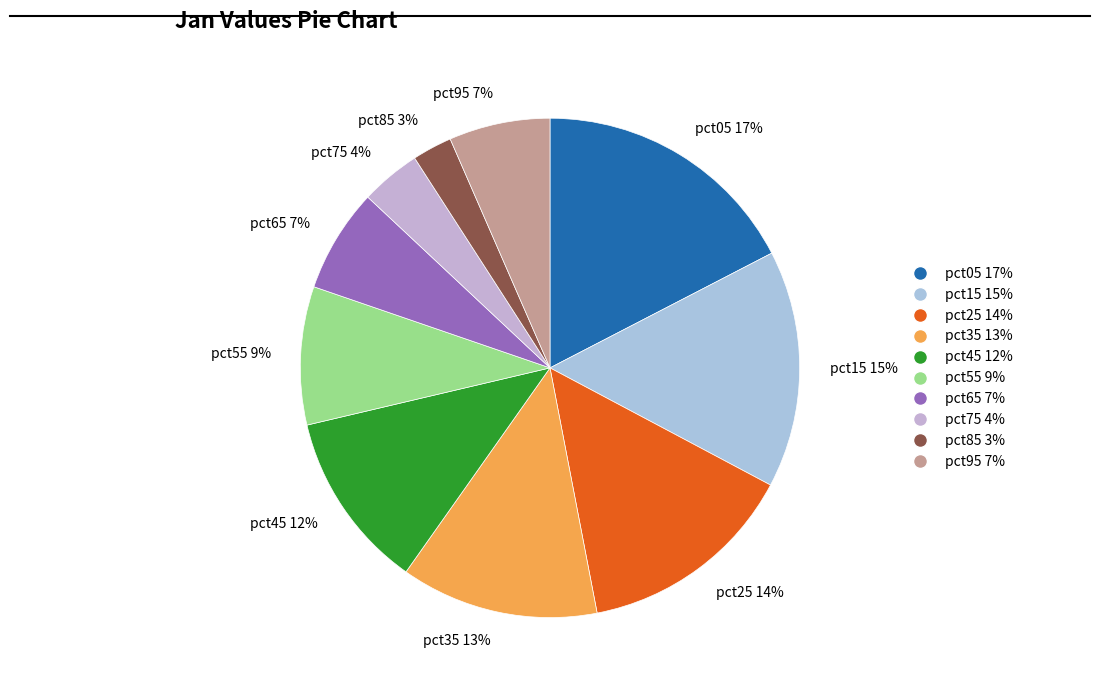

Does pct15 represent more than half of the total?

No